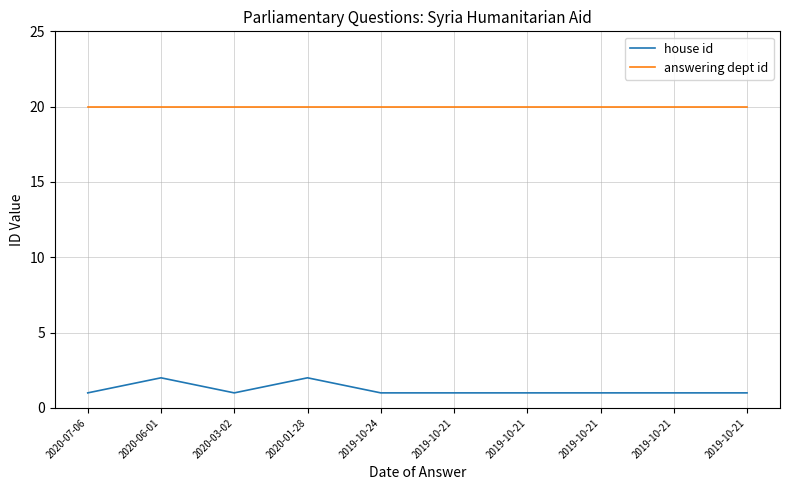

True or false: answering dept id has more than 1 points higher than both neighbors.

False